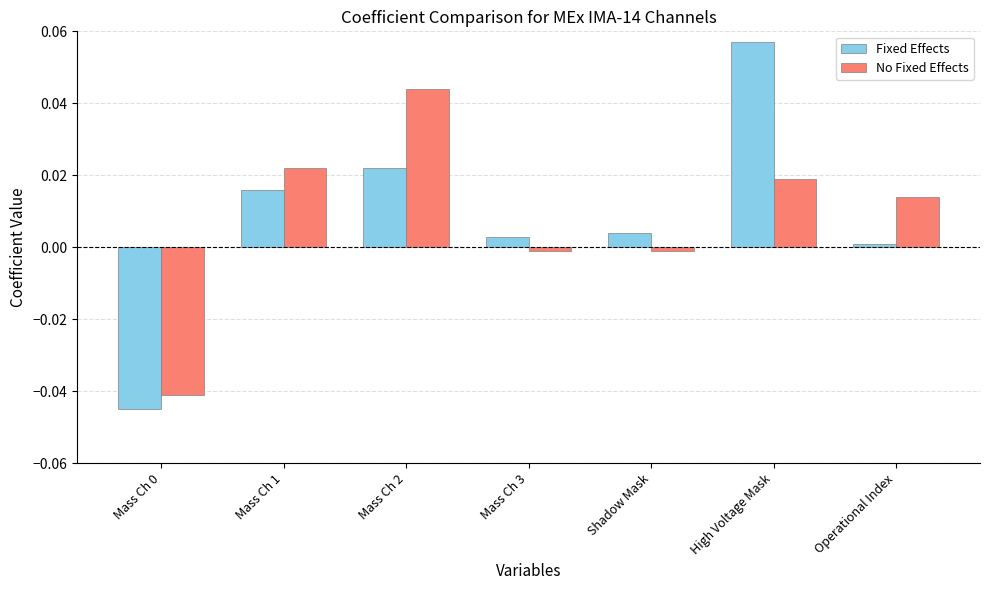

The value of No Fixed Effects at Mass Ch 2 is 0.0. True or false?

True